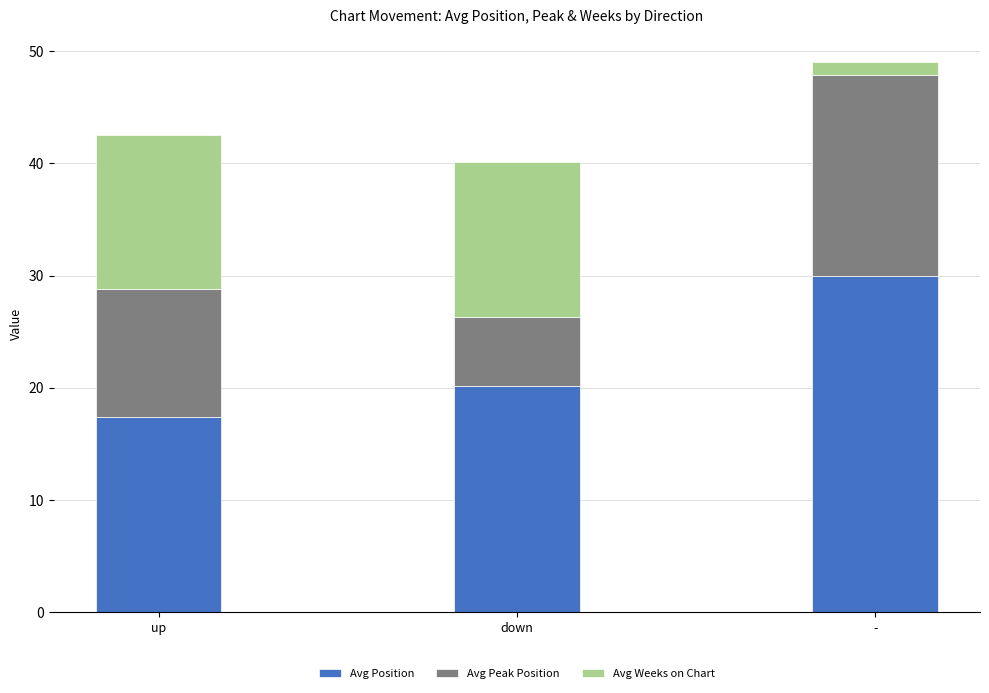

At which category is the sum across all series the highest?

-